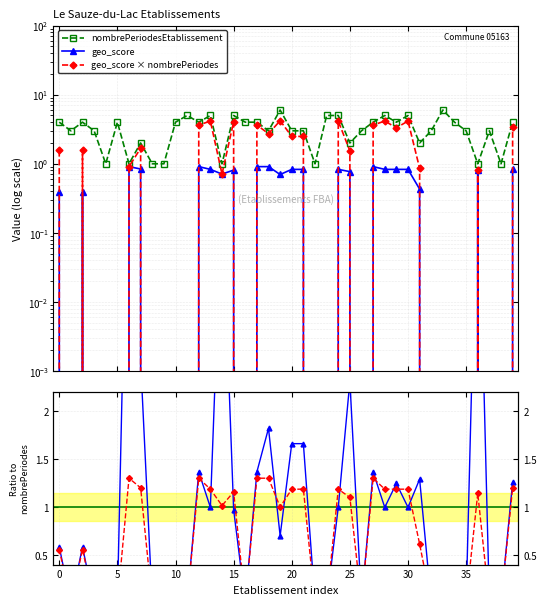

How many categories are shown in the chart?

40